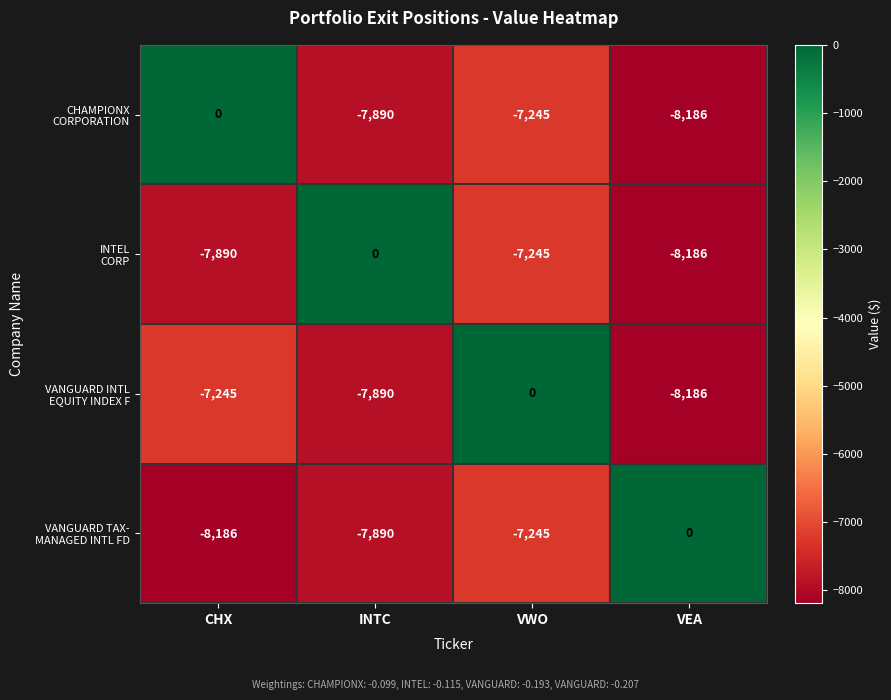

What is the difference between the highest and lowest values at CHX?

8186